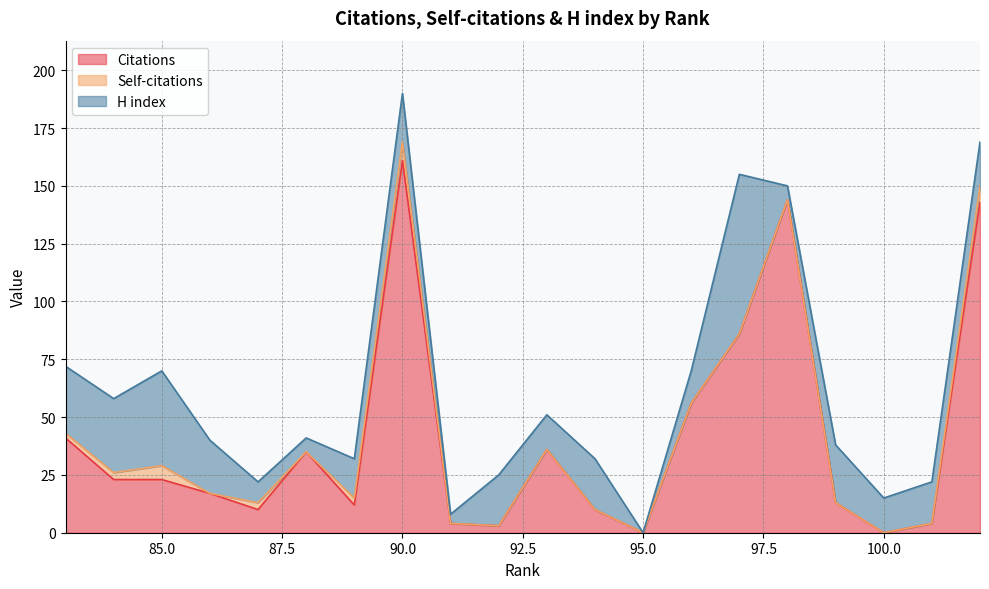

What is the sum of the Self-citations values at 83 and 86?

2